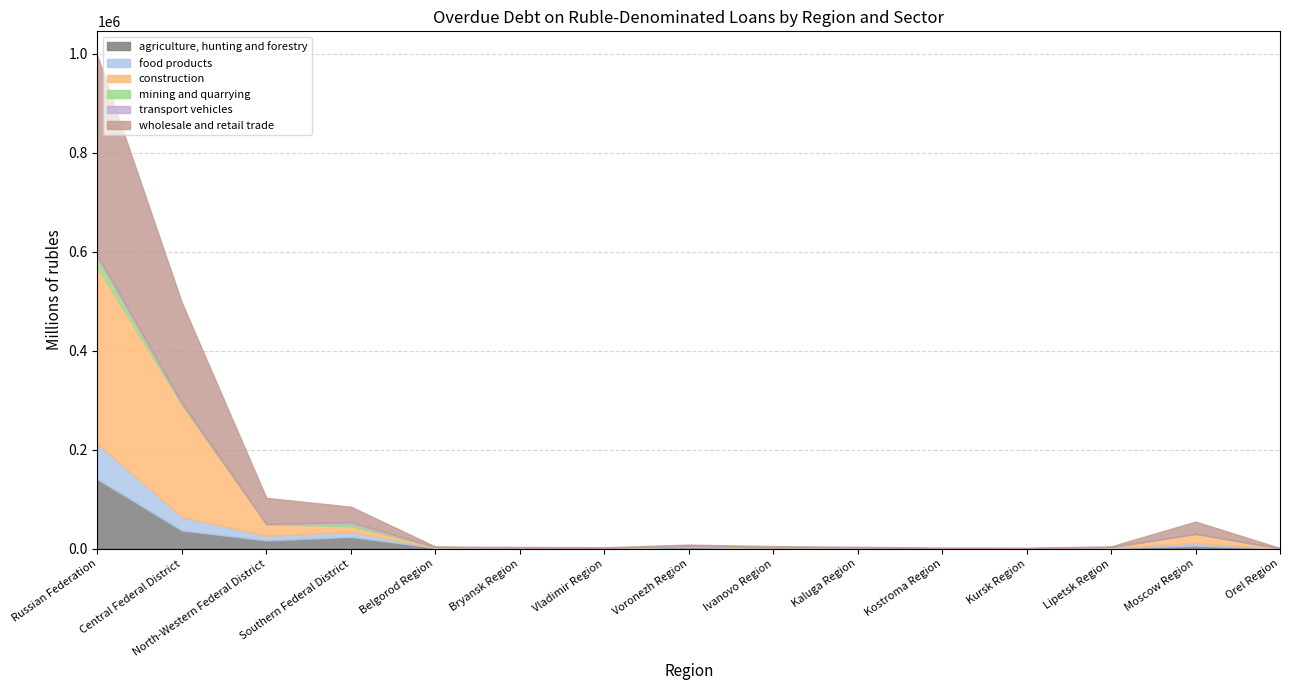

Where is the first local maximum for wholesale and retail trade?

Ivanovo Region